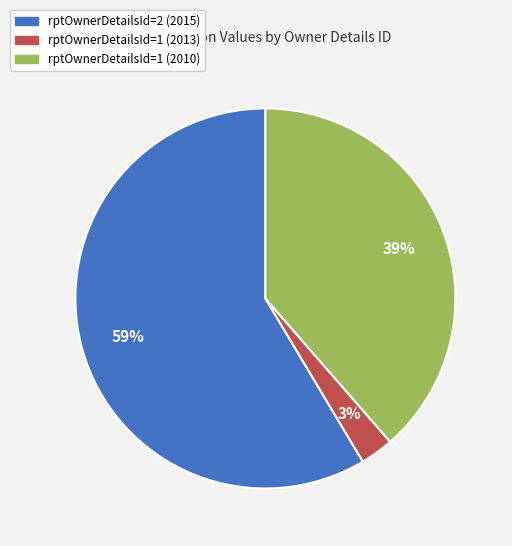

What is the largest slice in the pie chart?

rptOwnerDetailsId=2 (2015)